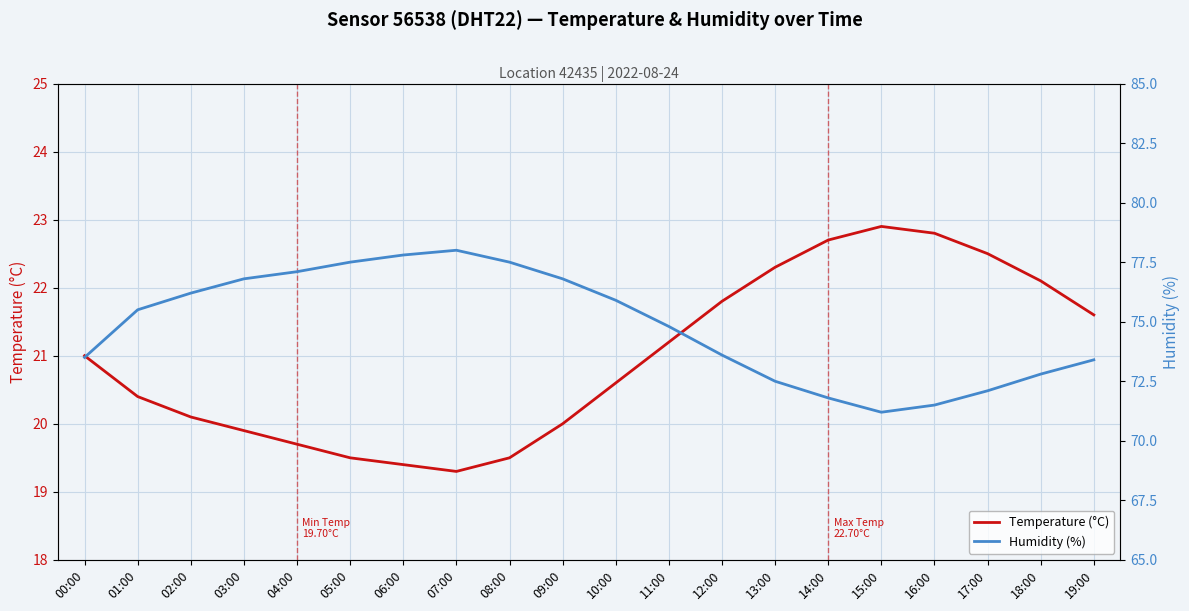

At which label is Temperature (°C) closest to 21?

00:00